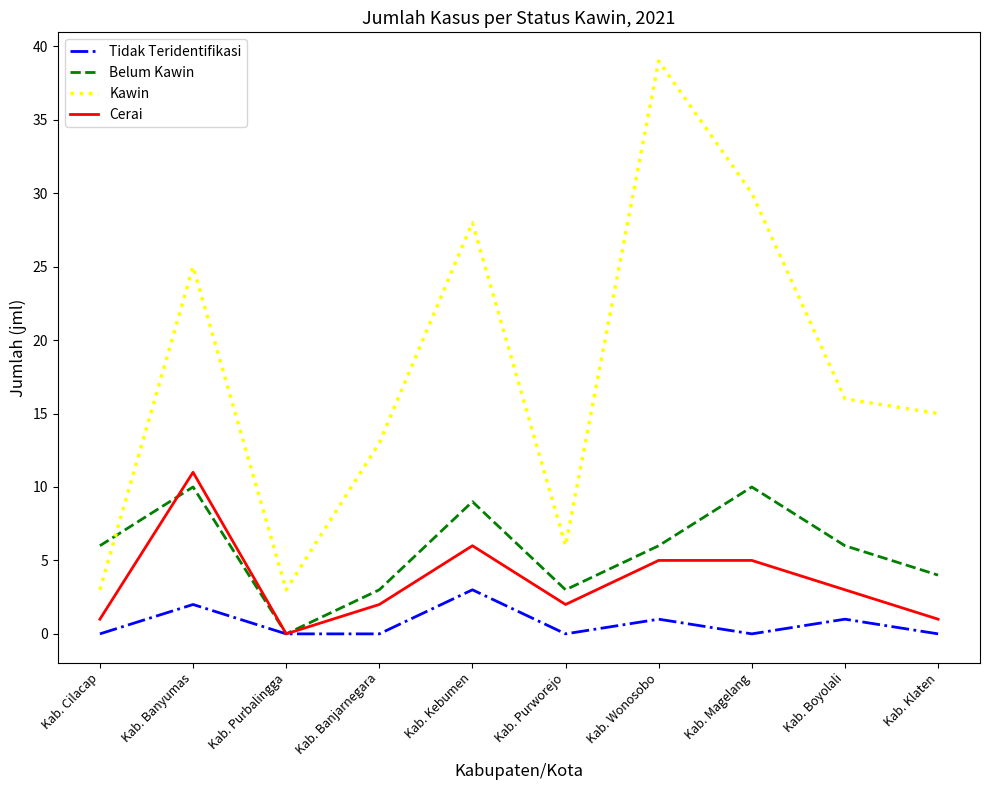

What is the sum of all Kawin values?

178